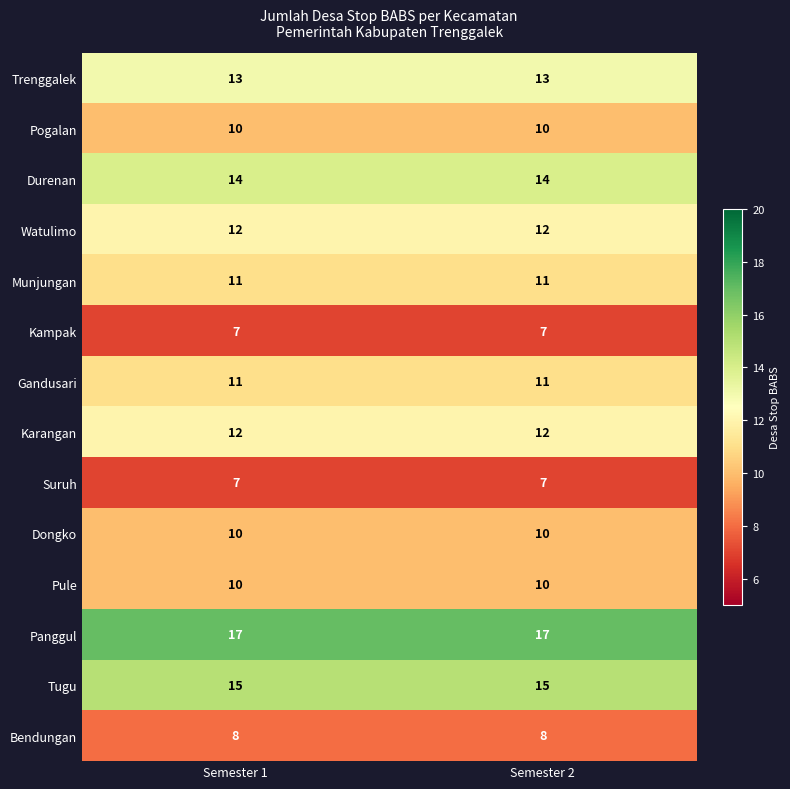

What is the maximum value shown in the chart?

17